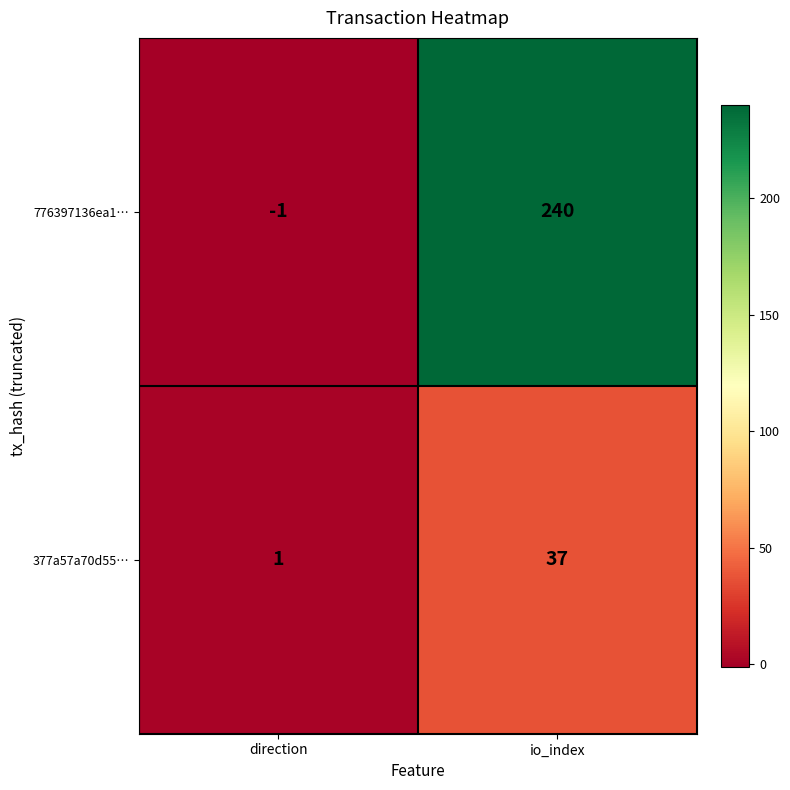

At which category does the chart reach its peak across all series?

io_index